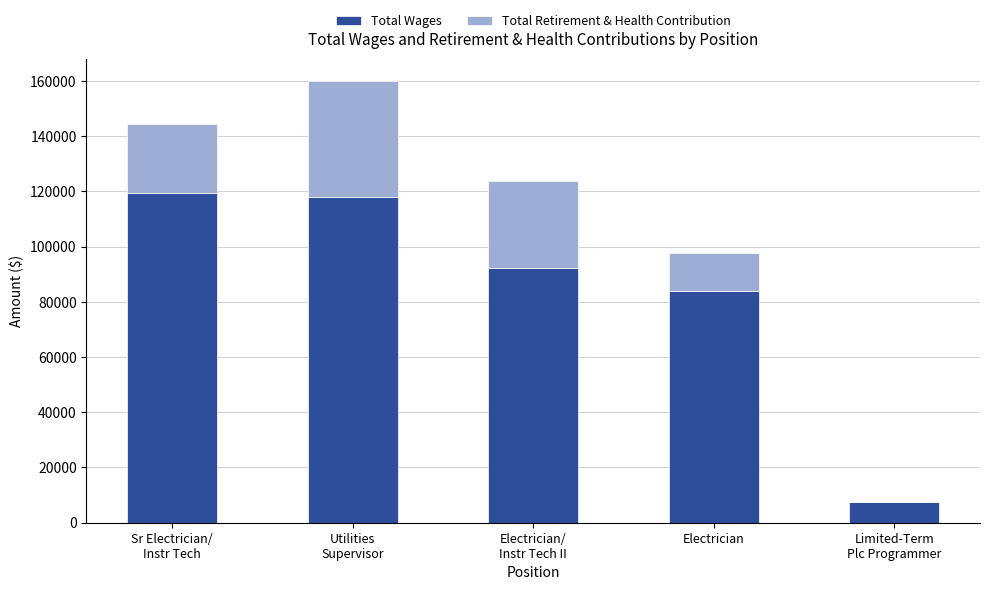

What is the total value across all series at Electrician?

97689